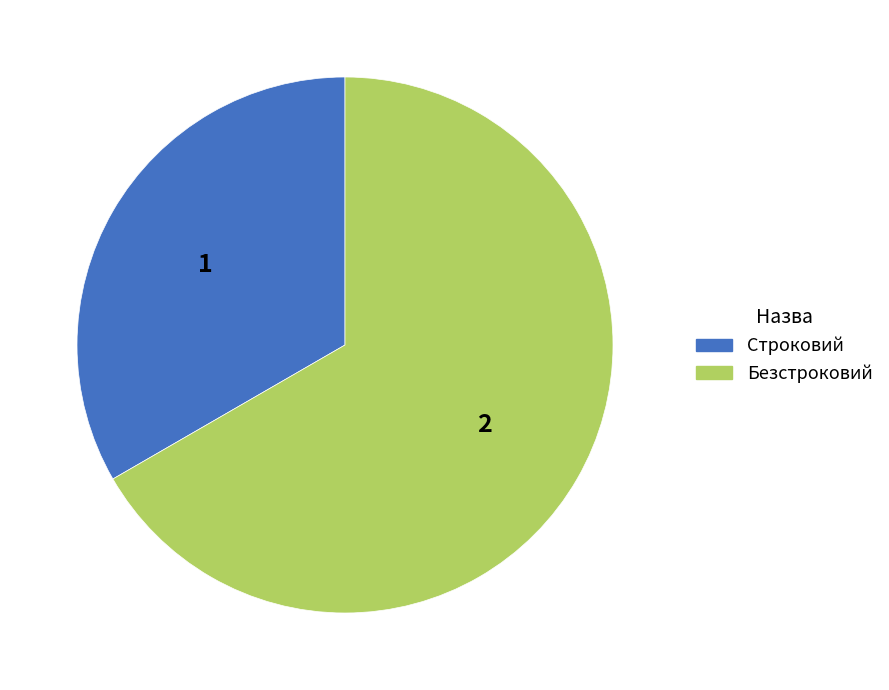

What is the majority slice?

Безстроковий